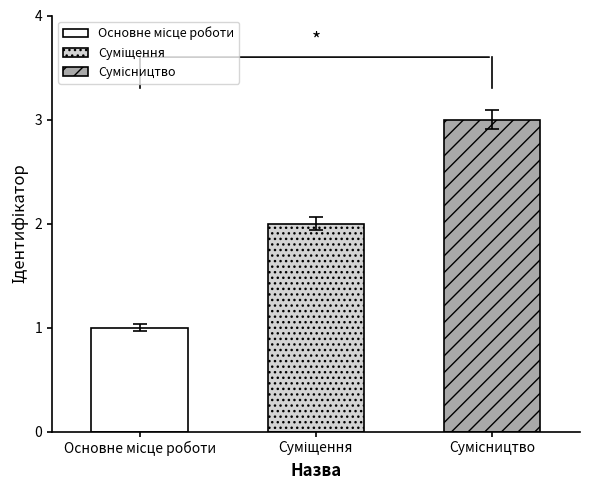

What is the difference between the maximum and second lowest values?

1